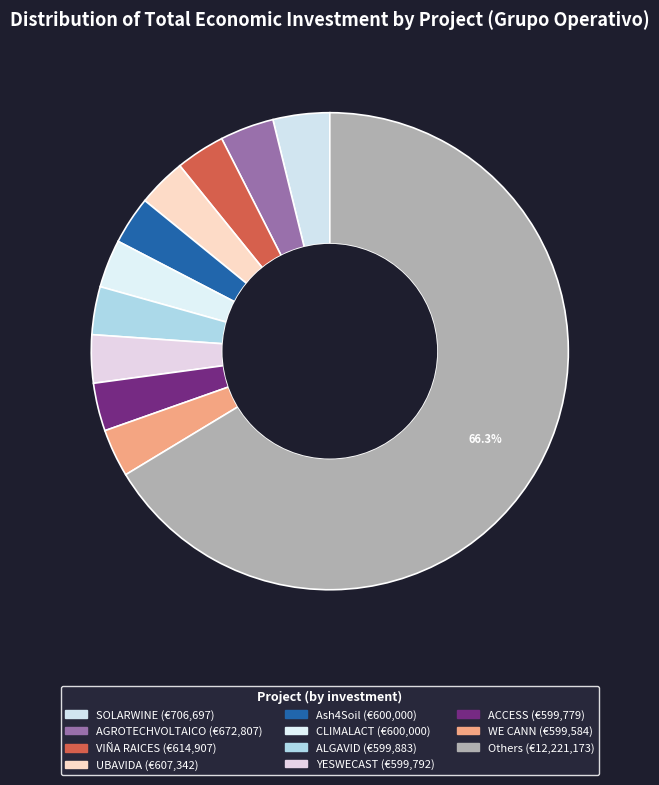

How many slices are in this pie chart?

11